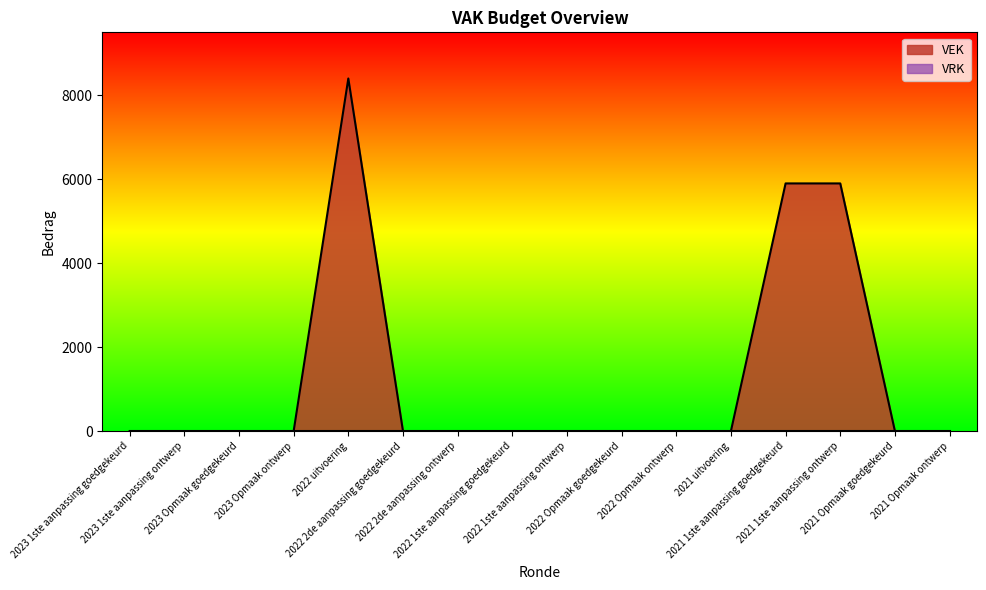

Is it true that the value at 2021 1ste aanpassing goedgekeurd is 5900?

True